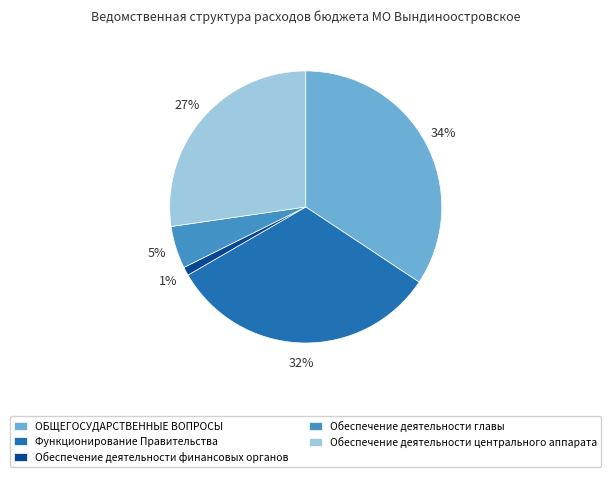

Combined, do Обеспечение деятельности главы and Обеспечение деятельности финансовых органов account for over 50%?

No